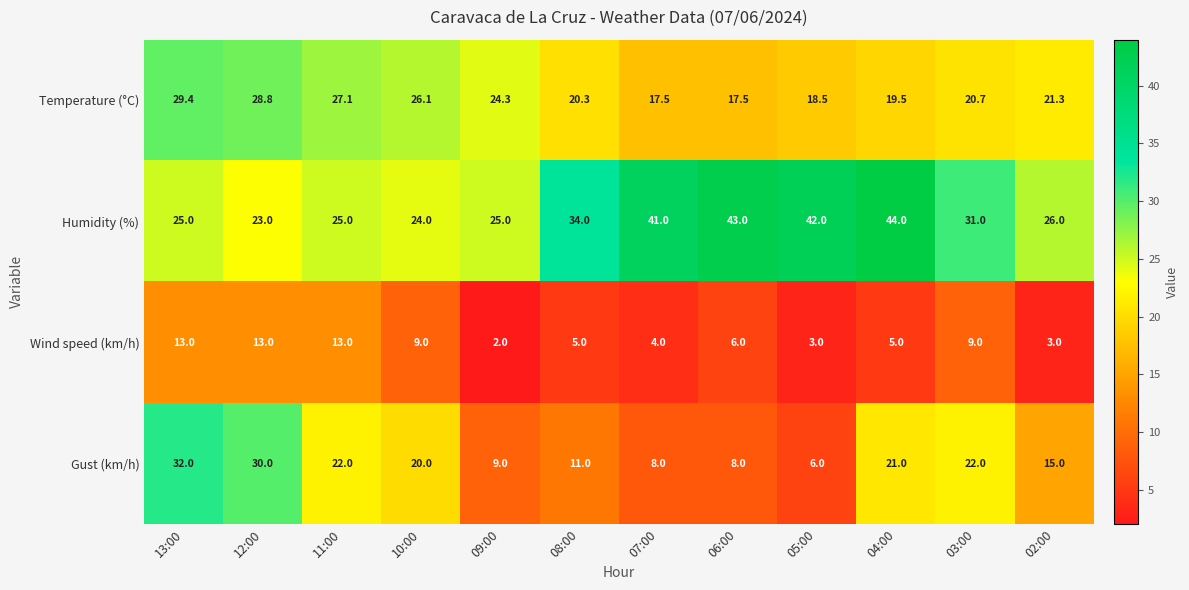

At 12:00, list the series in order from largest to smallest.

Gust (km/h), Temperature (°C), Humidity (%), Wind speed (km/h)